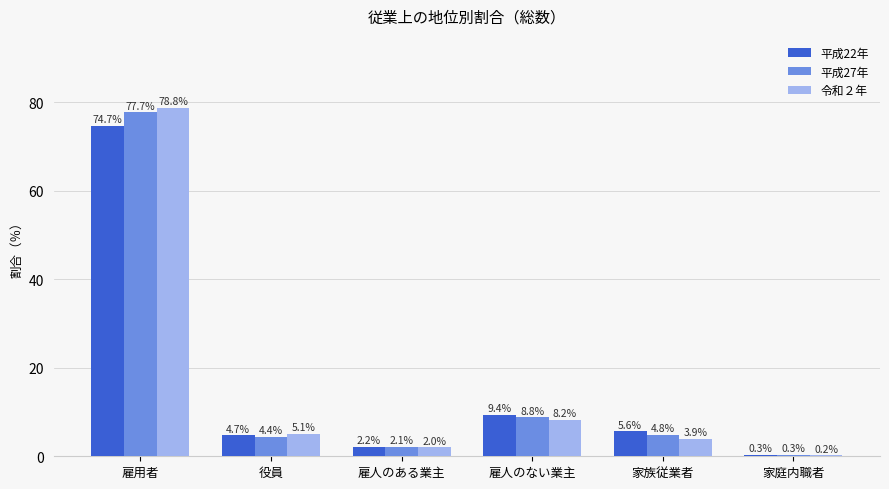

True or false: 平成22年 has a value of 2.2 at 雇人のある業主.

True